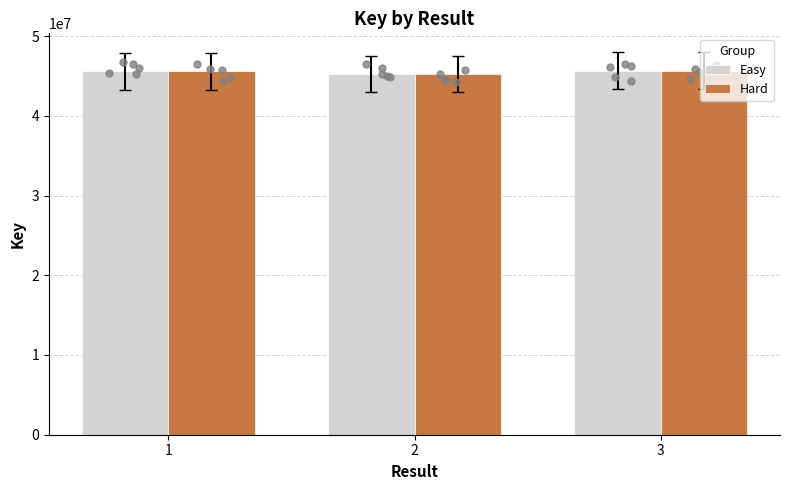

Is the value of Easy at 1 greater than the value of Hard at 2?

Yes